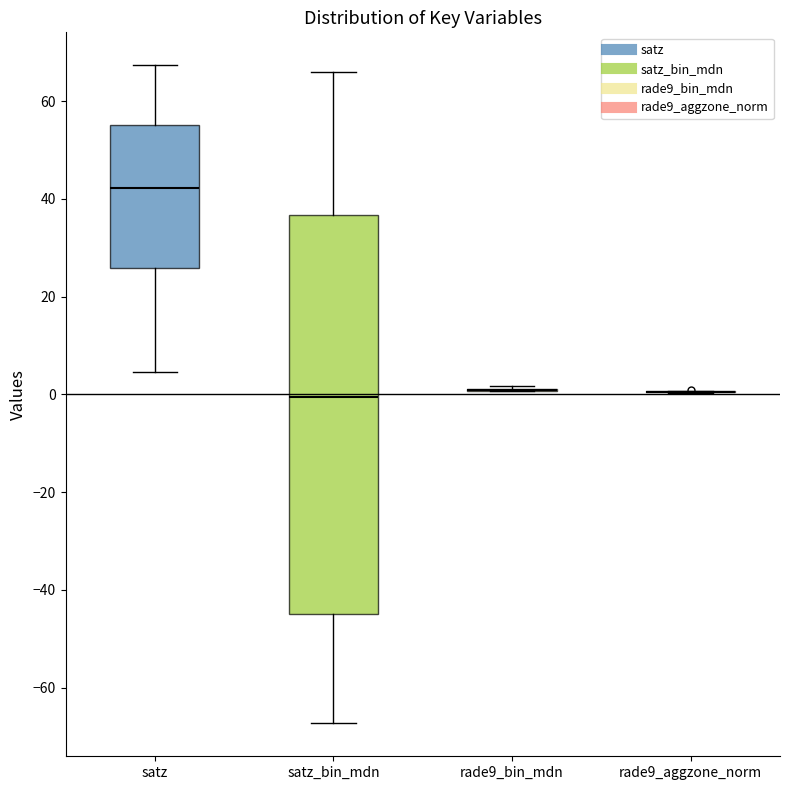

Comparing the boxes themselves (not the whiskers), which one is the tallest?

satz_bin_mdn